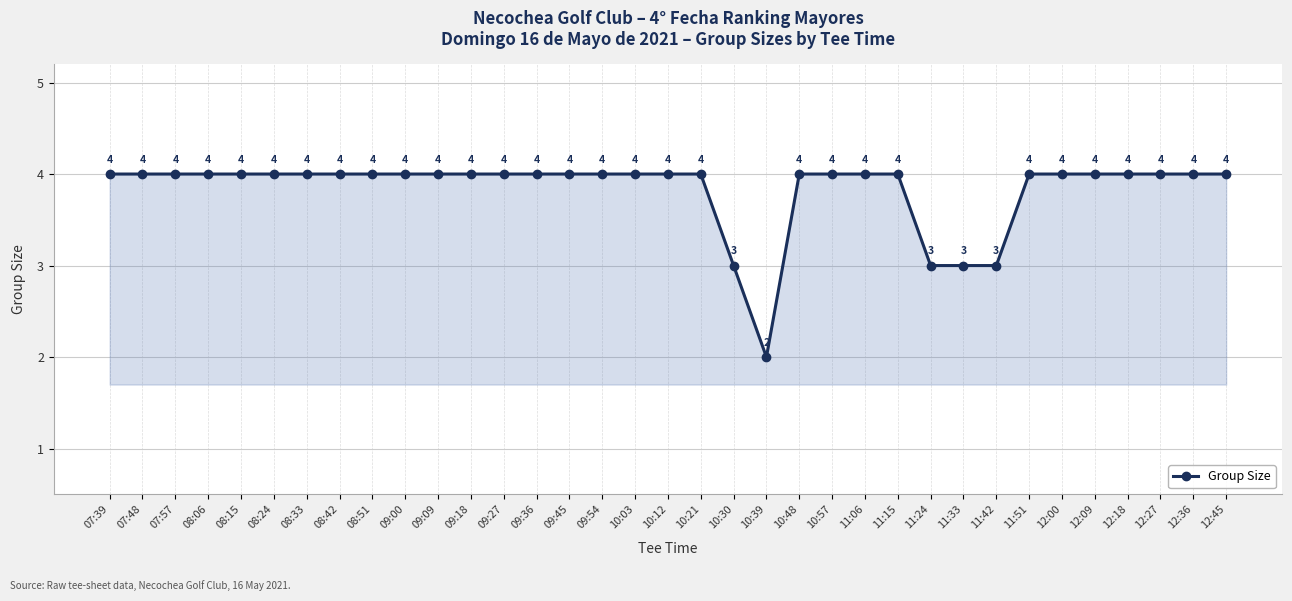

Reading left to right, what are all the values shown in this chart?

07:39=4	07:48=4	07:57=4	08:06=4	08:15=4	08:24=4	08:33=4	08:42=4	08:51=4	09:00=4	09:09=4	09:18=4	09:27=4	09:36=4	09:45=4	09:54=4	10:03=4	10:12=4	10:21=4	10:30=3	10:39=2	10:48=4	10:57=4	11:06=4	11:15=4	11:24=3	11:33=3	11:42=3	11:51=4	12:00=4	12:09=4	12:18=4	12:27=4	12:36=4	12:45=4